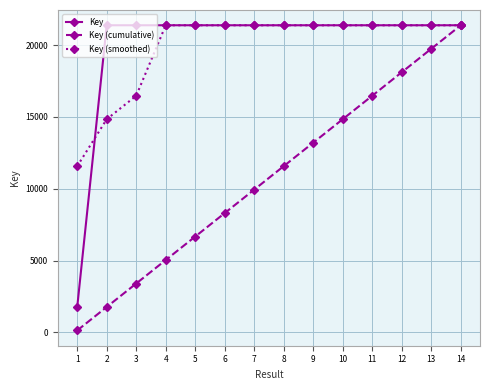

The value of Key at 10 is 21376.6. True or false?

True